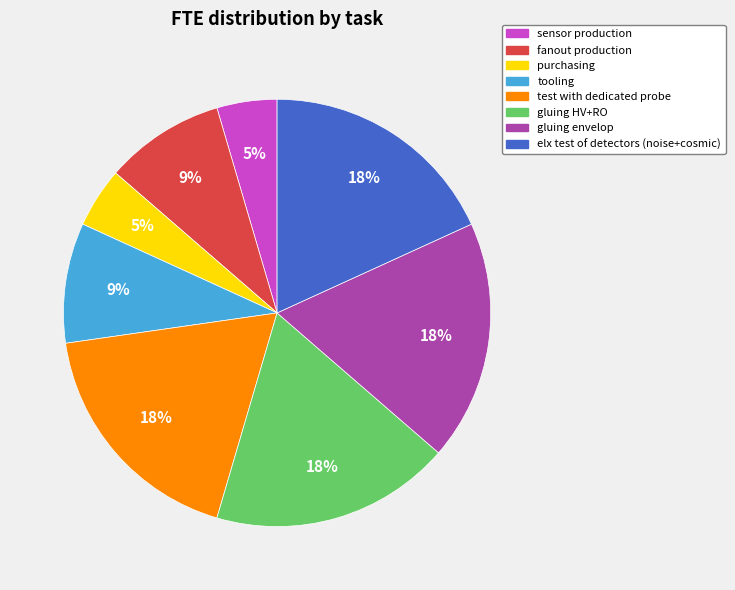

Is sensor production the majority of the pie?

No